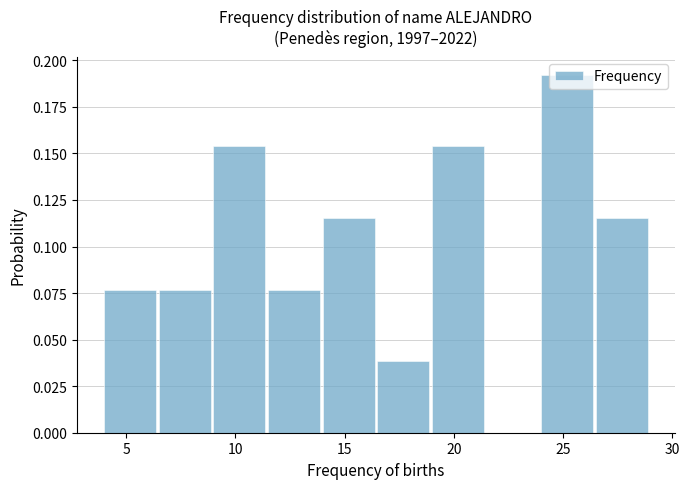

Reading left to right, list every bar in this chart as the range it spans on the x-axis followed by its height. The values are not printed on the chart, so give them approximately, as read against the axis.

4.0 to 6.5: 0.075
6.5 to 9.0: 0.075
9.0 to 11.5: 0.155
11.5 to 14.0: 0.075
14.0 to 16.5: 0.115
16.5 to 19.0: 0.040
19.0 to 21.5: 0.155
21.5 to 24.0: 0
24.0 to 26.5: 0.190
26.5 to 29.0: 0.115